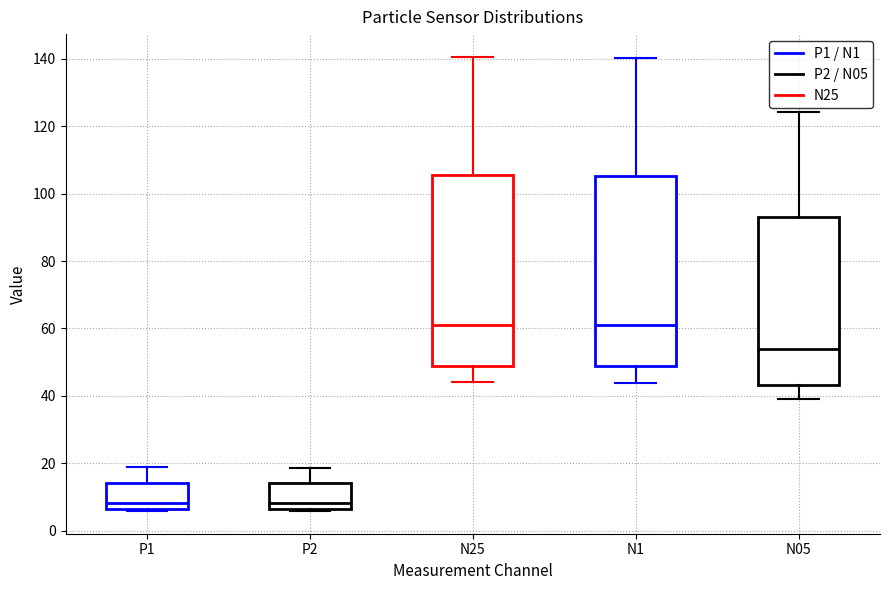

Where is the upper edge of the box for P1 on the y-axis? The values are not printed on the chart, so give them approximately, as read against the axis.

14